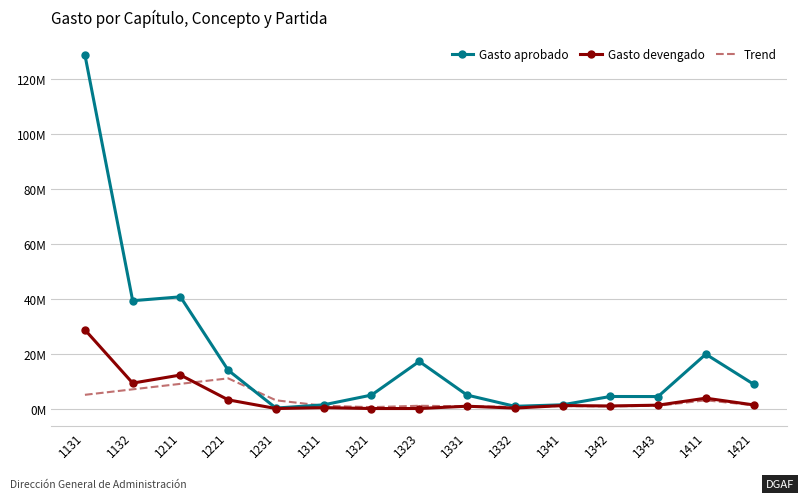

The Gasto devengado series shows 21405825.8 at 1211. True or false?

False